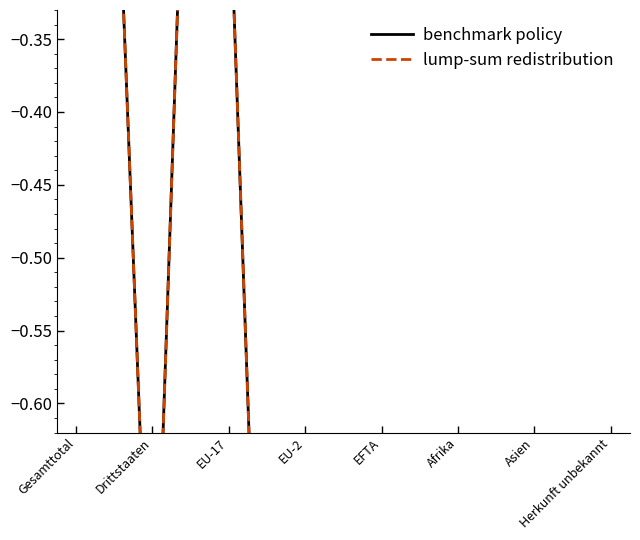

Which series ends up on top after the final intersection of lump-sum redistribution and benchmark policy?

benchmark policy